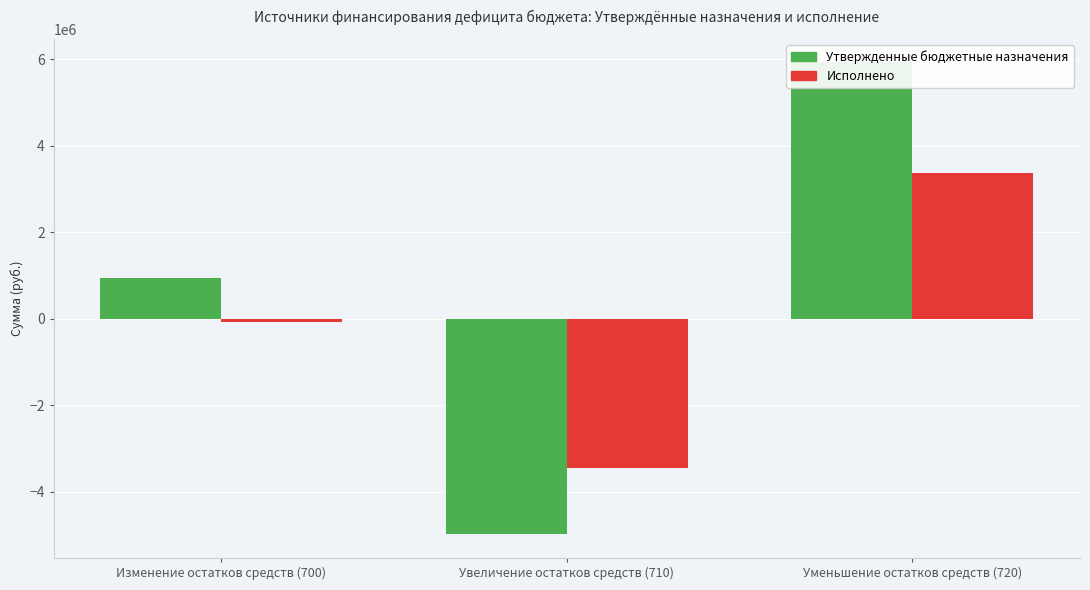

How many bars are there in each group?

2